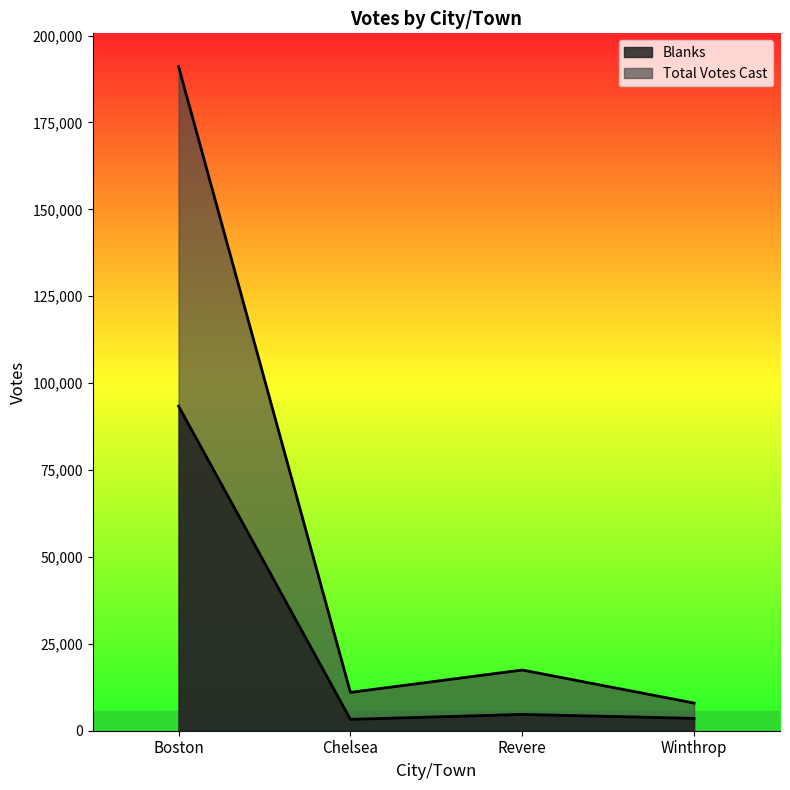

Reading left to right, extract all data points from this chart.

Blanks: 93380	3268	4694	3563
Total Votes Cast: 191076	11031	17466	7958